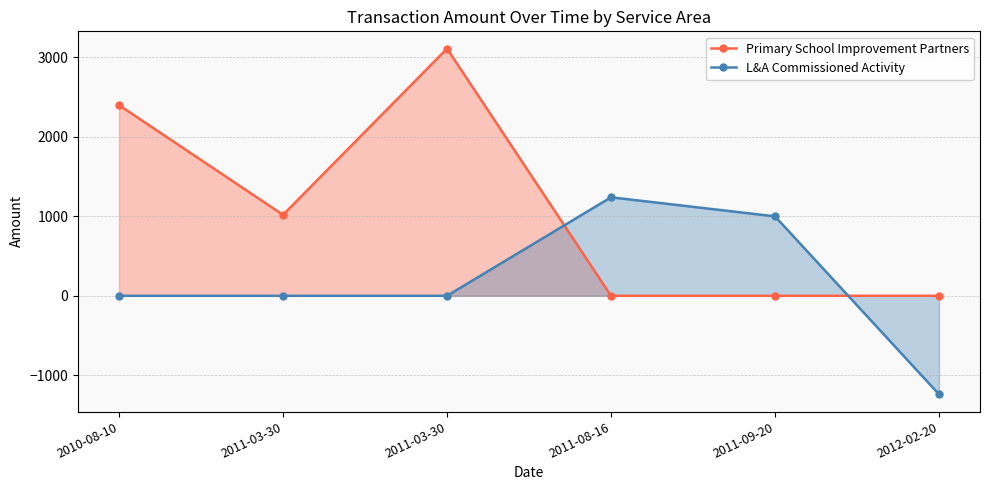

At which label does Primary School Improvement Partners reach its peak?

2011-03-30